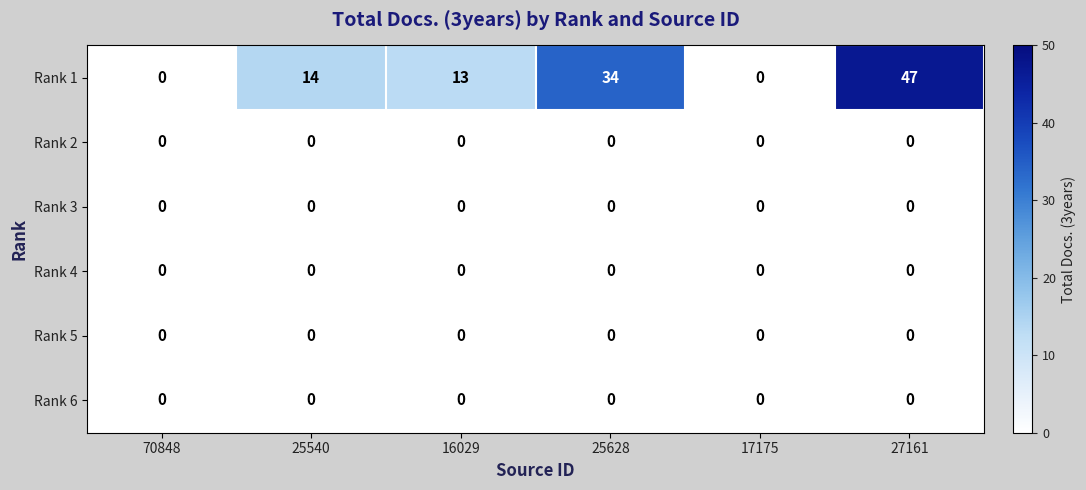

True or false: Rank 6 has a value of 0 at 17175.

True